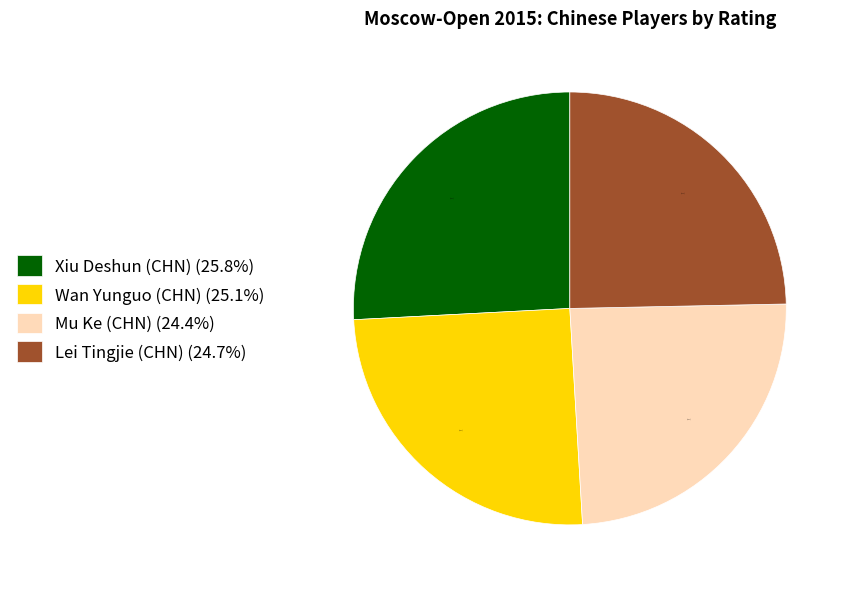

Is there a majority slice in this chart?

No